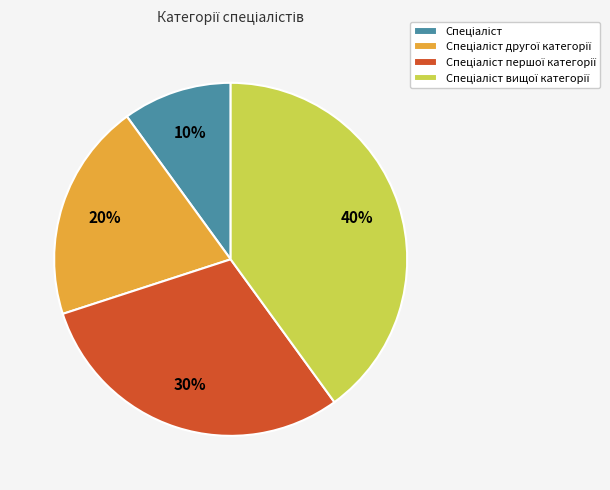

To the nearest percent, what is the difference between the largest and smallest slice percentages?

30%